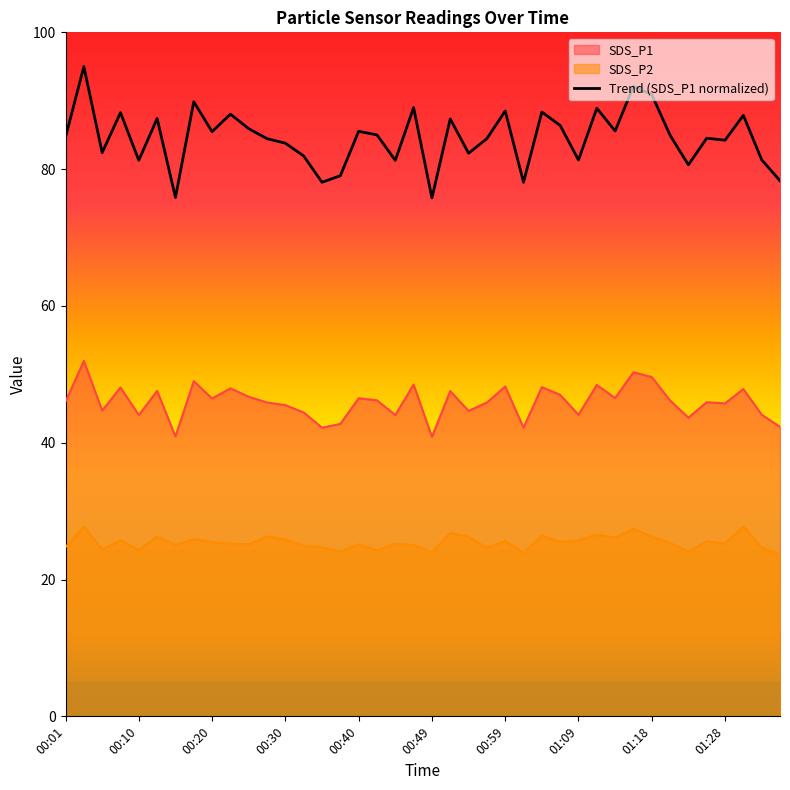

Which series has the largest total across all categories?

Trend (SDS_P1 normalized)